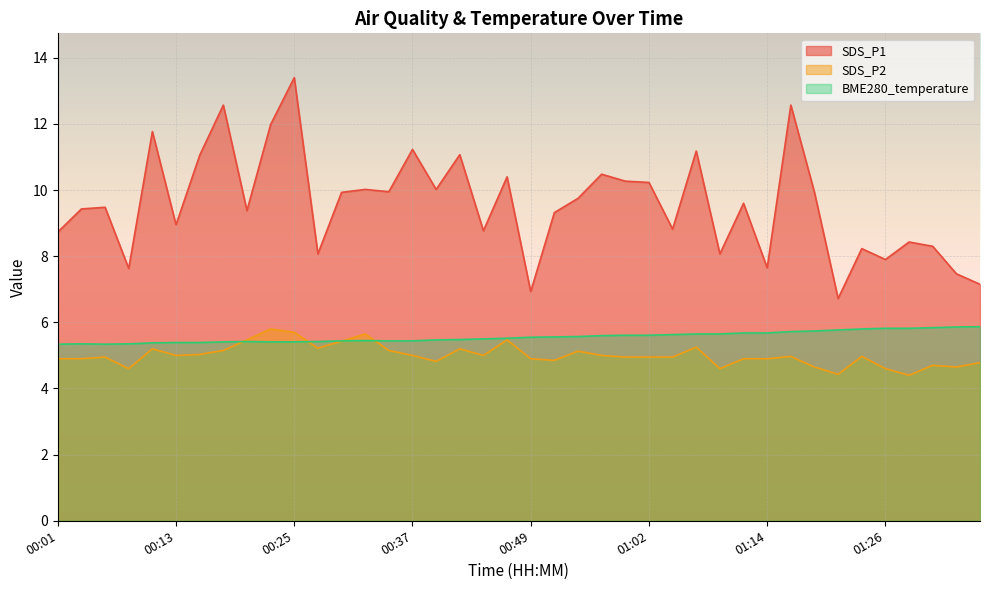

Which series has the largest total across all categories?

SDS_P1